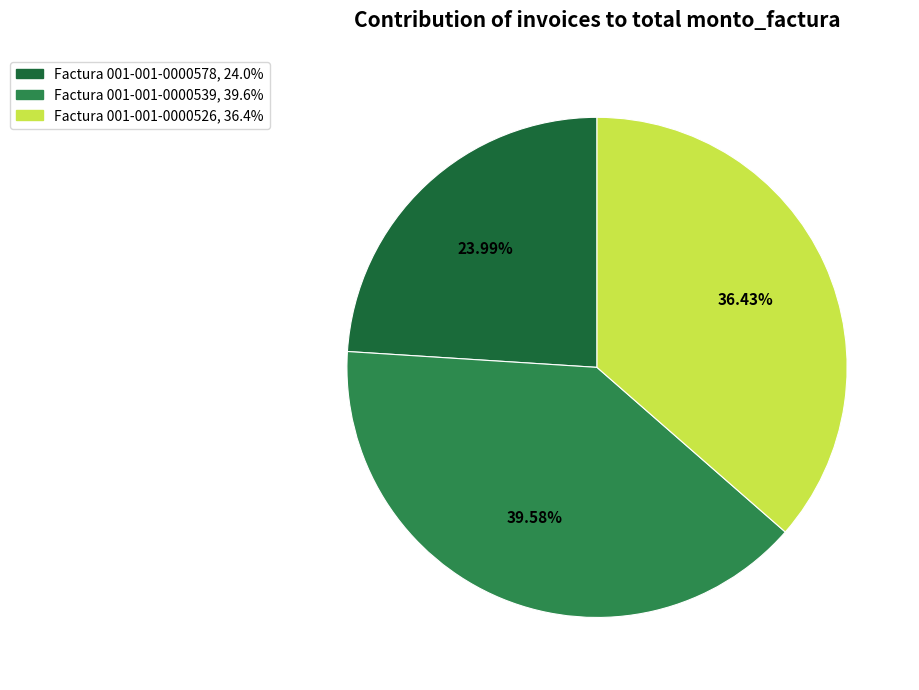

To the nearest percent, what percentage of the pie is Factura 001-001-0000539?

40%